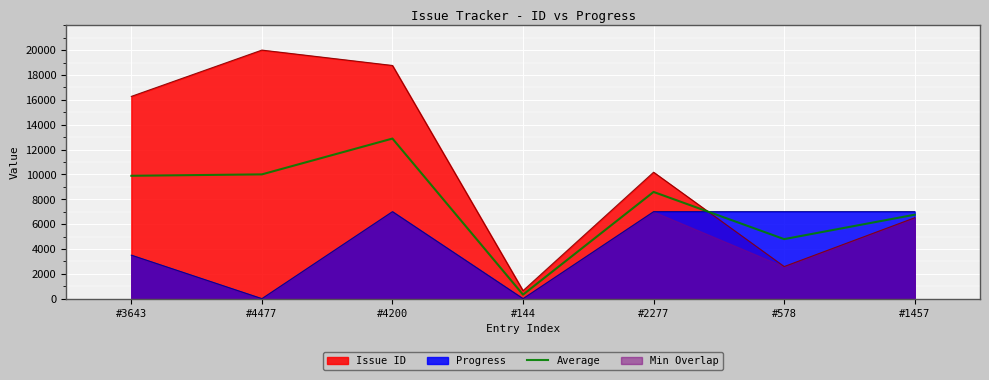

The Issue ID series shows 20000.0 at #4477. True or false?

True